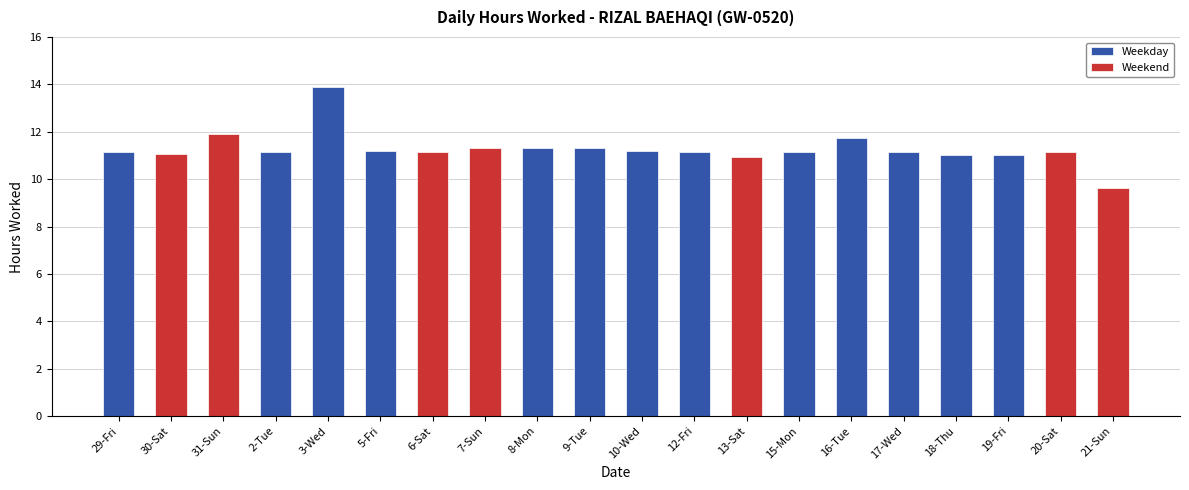

What value does the data have at 10-Wed?

11.2